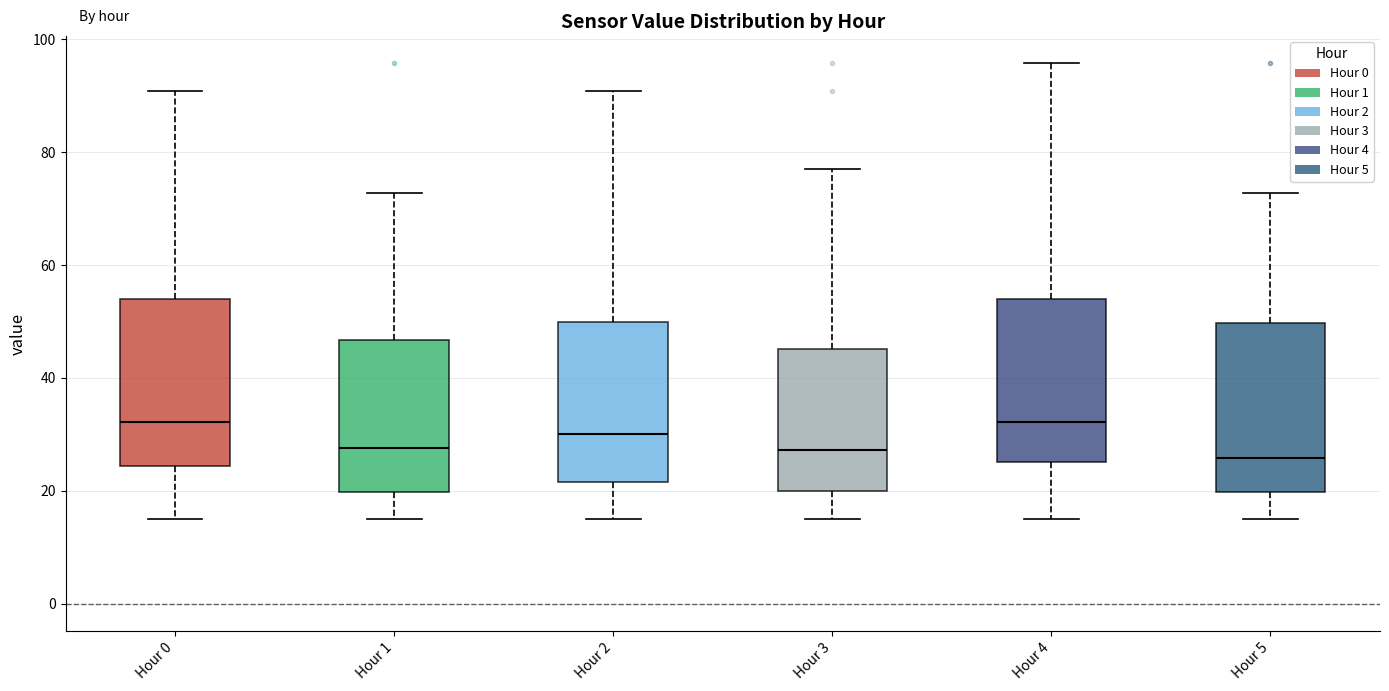

Reading left to right, transcribe this box plot: for each box, give where its median line is, the range the box spans, and where its two whiskers end, as read against the y-axis. The values are not printed on the chart, so give them approximately, as read against the axis.

Hour 0: median 32, box 24 to 54, whiskers 16 to 90
Hour 1: median 28, box 20 to 46, whiskers 16 to 72
Hour 2: median 30, box 22 to 50, whiskers 16 to 90
Hour 3: median 28, box 20 to 46, whiskers 16 to 78
Hour 4: median 32, box 26 to 54, whiskers 16 to 96
Hour 5: median 26, box 20 to 50, whiskers 16 to 72